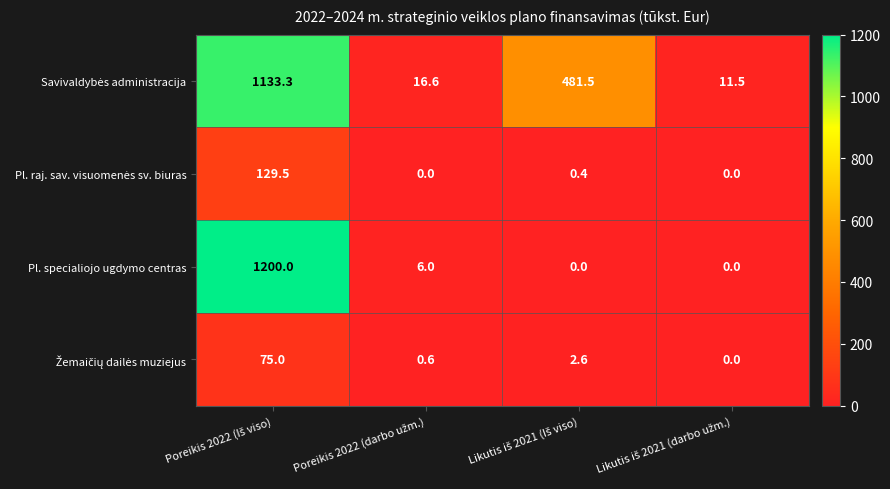

What is the difference between the maximum and minimum values in the Pl. specialiojo ugdymo centras series?

1200.0